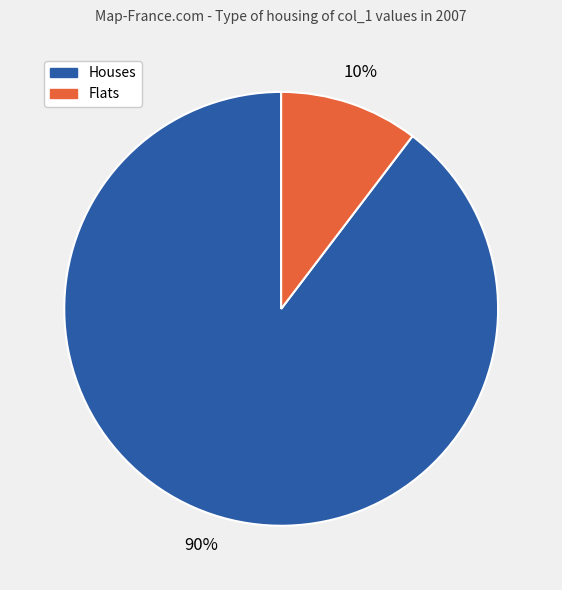

Does any single category account for the majority?

Yes